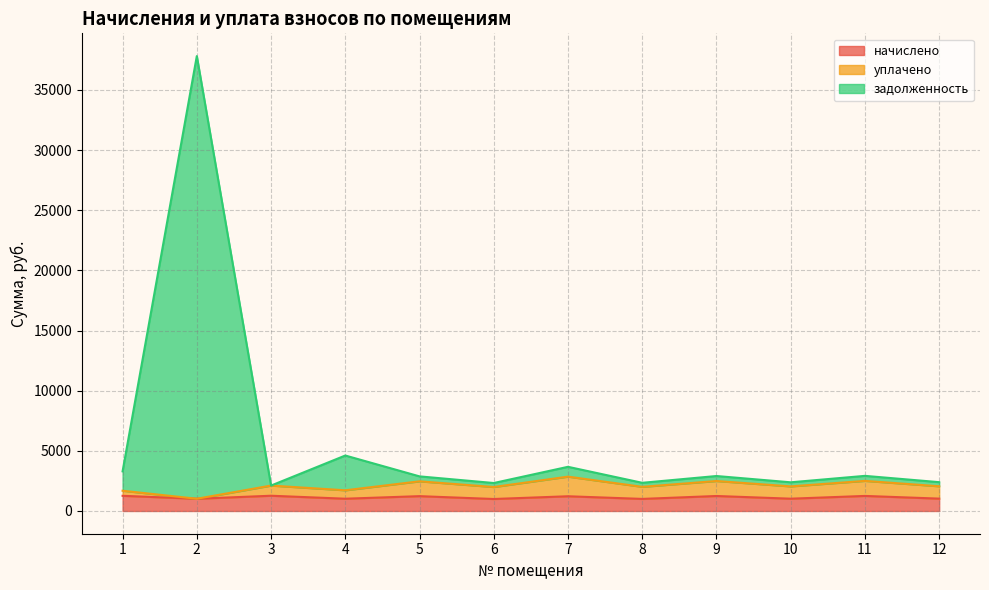

True or false: задолженность has a value of 1395.4 at 6.

False